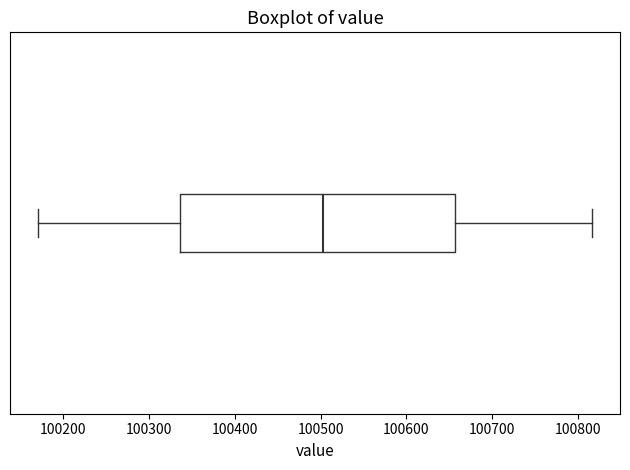

Transcribe this box plot: give where the median line is, the range the box spans, and where the two whiskers end, as read against the x-axis. The values are not printed on the chart, so give them approximately, as read against the axis.

median 100500, box 100340 to 100660, whiskers 100170 to 100820